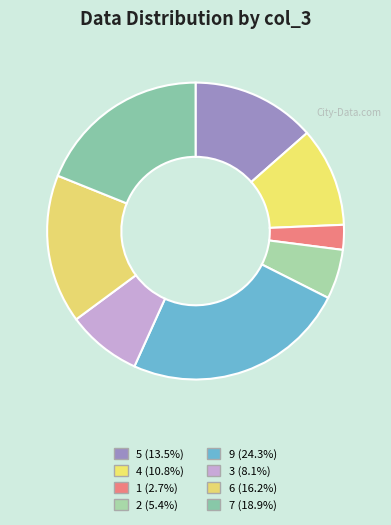

How many slices are in this pie chart?

8